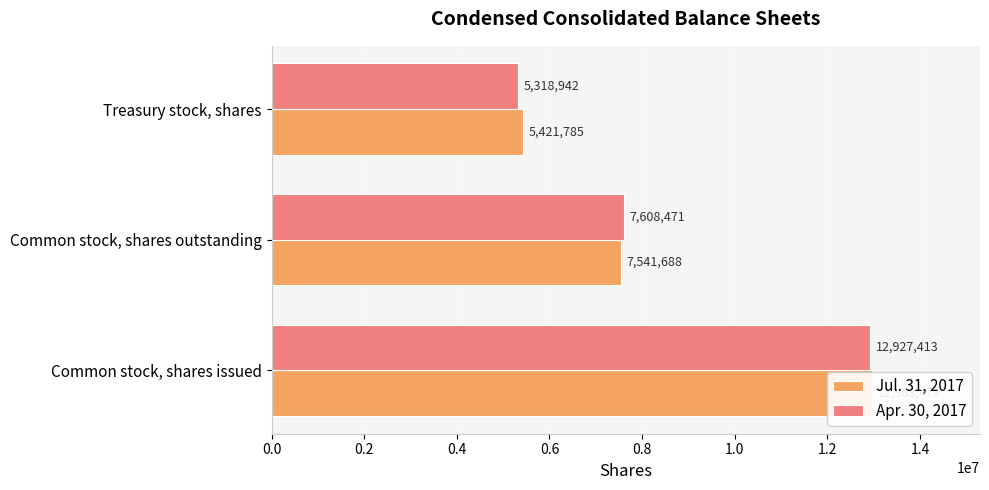

The value of Jul. 31, 2017 at Common stock, shares issued is 12963473. True or false?

True